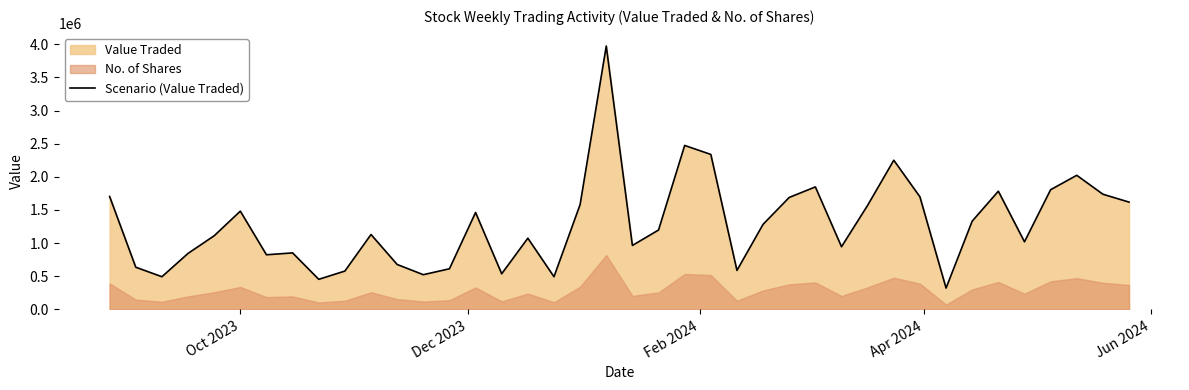

How many data points are less than 1197732?

20